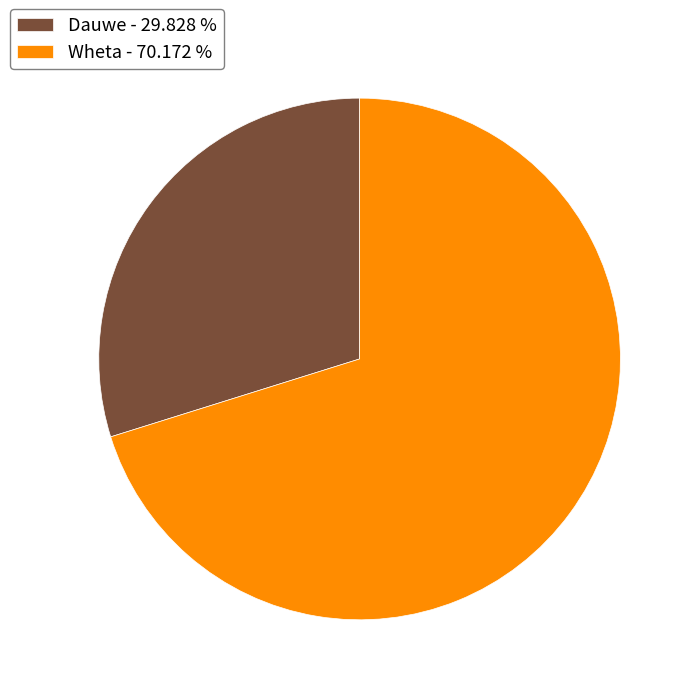

True or false: Wheta accounts for 70% of the total.

True